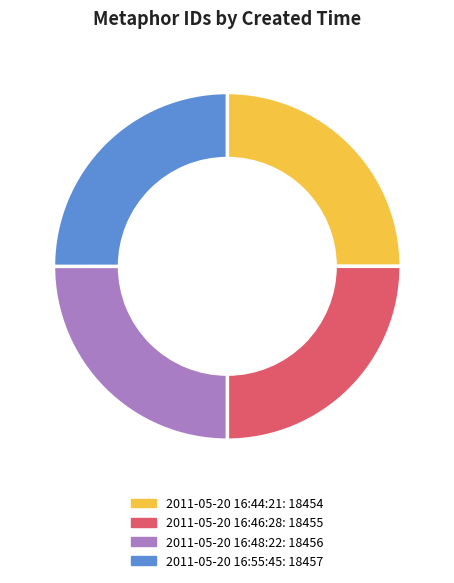

Is it true that 2011-05-20 16:44:21 is 34% of the pie?

False